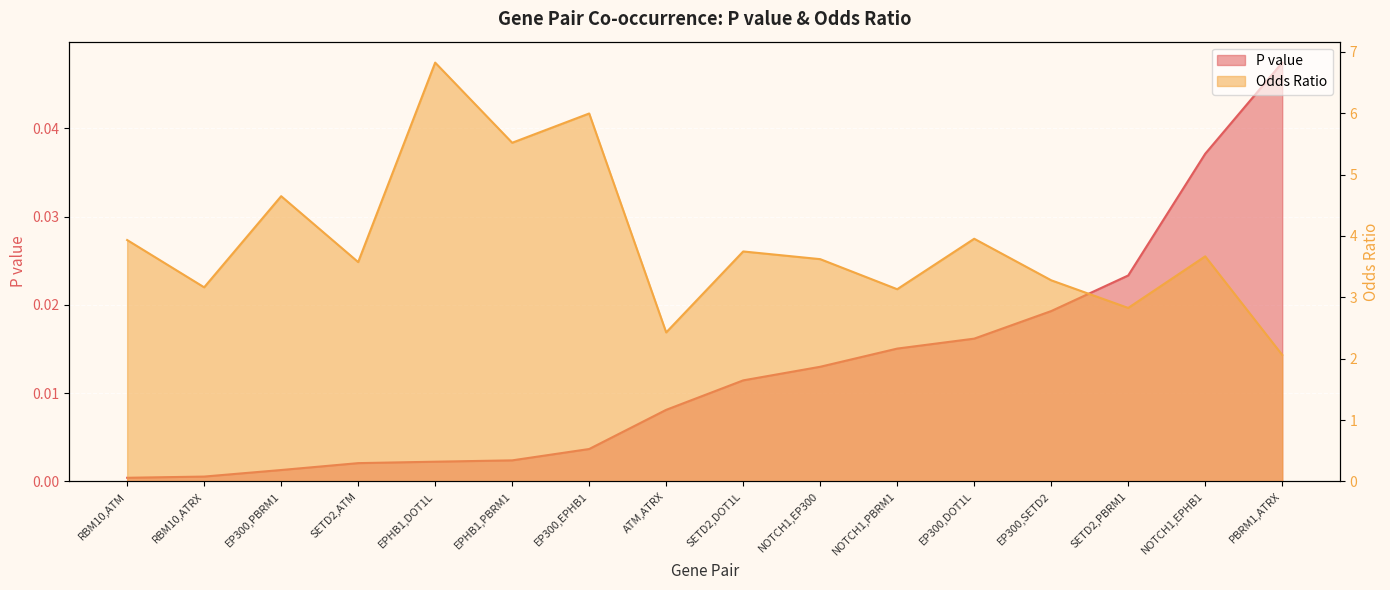

Where is the first local maximum for Odds Ratio?

EP300,PBRM1